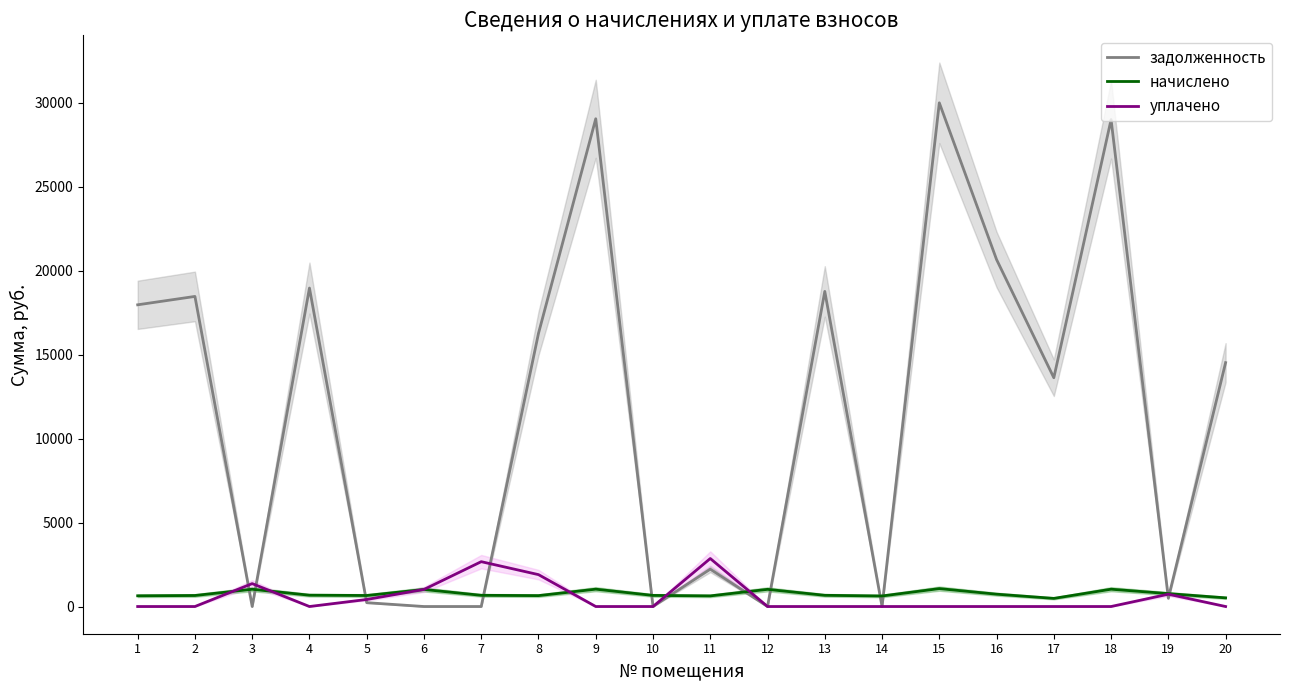

Reading left to right, transcribe all the data shown in this chart.

задолженность: 1=17975.5	2=18474.8	3=0.0	4=18974.2	5=229.3	6=0.0	7=0.0	8=16275.0	9=29060.5	10=0.0	11=2225.9	12=0.0	13=18774.4	14=0.0	15=30009.1	16=20671.9	17=13631.4	18=29010.5	19=493.3	20=14530.2
начислено: 1=639.4	2=657.1	3=1028.3	4=674.9	5=657.1	6=1015.9	7=667.8	8=650.0	9=1033.6	10=662.5	11=634.0	12=1023.0	13=667.8	14=628.7	15=1067.4	16=735.3	17=484.9	18=1031.8	19=769.0	20=516.8
уплачено: 1=0.0	2=0.0	3=1365.0	4=0.0	5=420.0	6=1017.0	7=2672.0	8=1900.0	9=0.0	10=0.0	11=2860.0	12=0.0	13=0.0	14=0.0	15=0.0	16=0.0	17=0.0	18=0.0	19=734.0	20=0.0